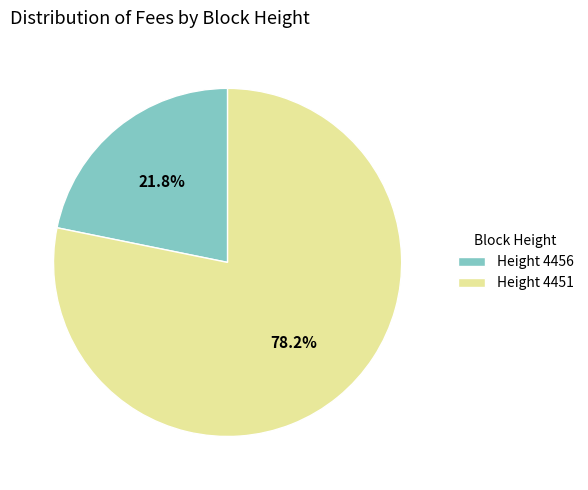

Which slice is the smallest?

Height 4456